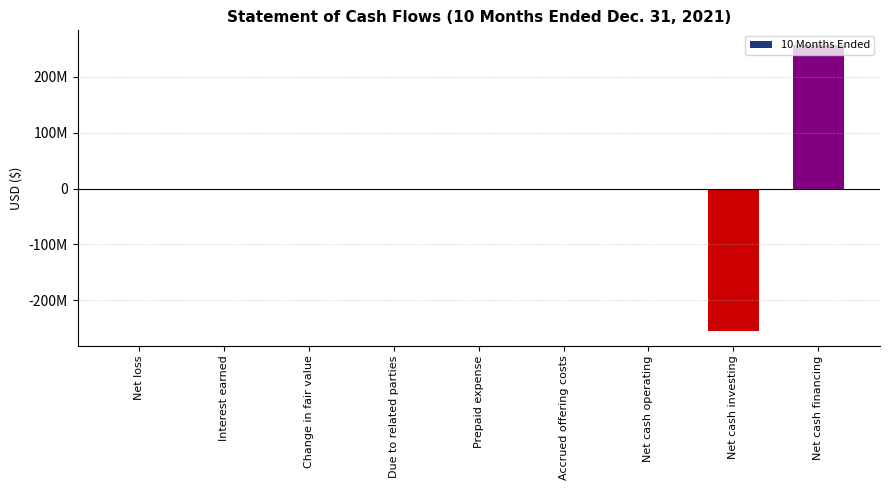

What is the label of the 4th bar from the left?

Due to related parties